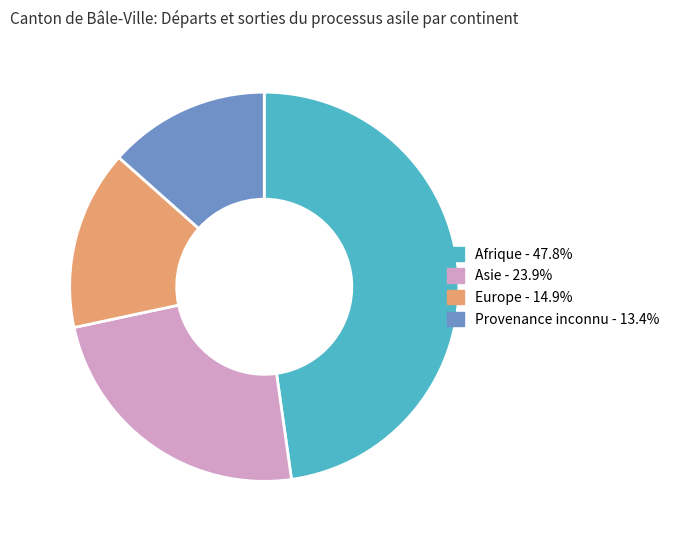

What is the smallest slice in the pie chart?

Provenance inconnu